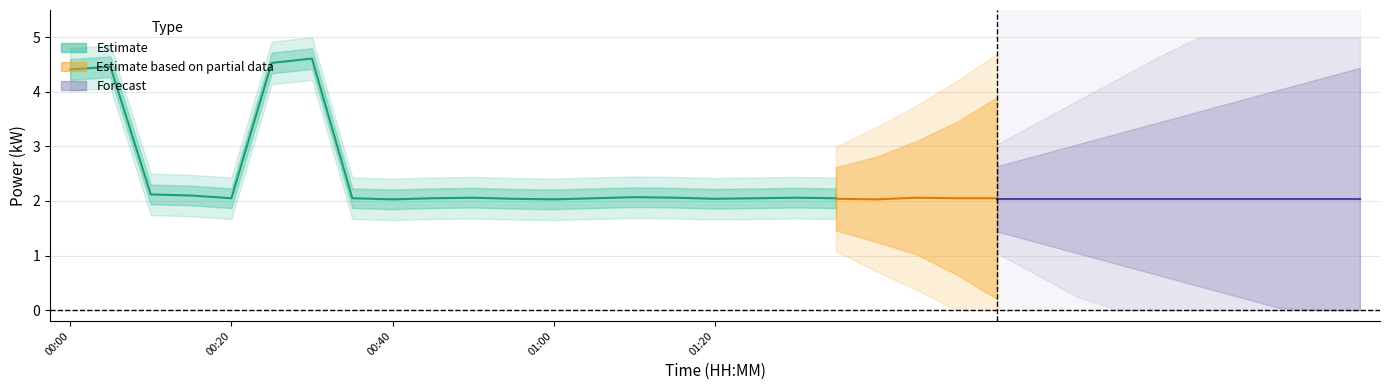

How many lines are shown in the chart?

5